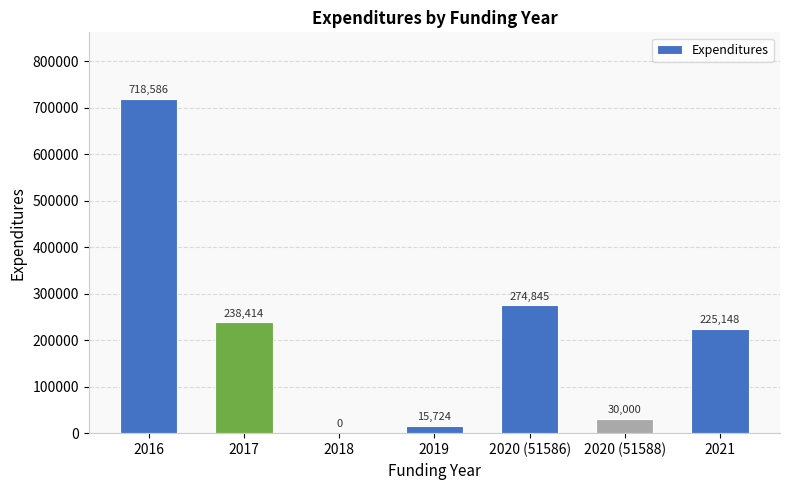

The value at 2020 (51586) is 190358. True or false?

False